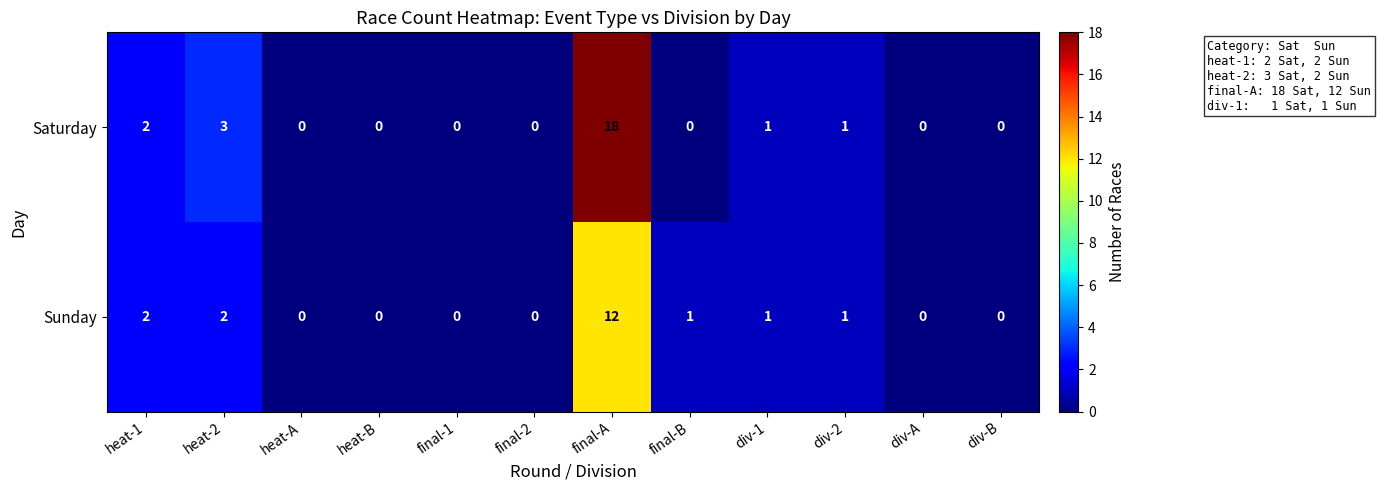

Which series has the largest total across all categories?

Saturday